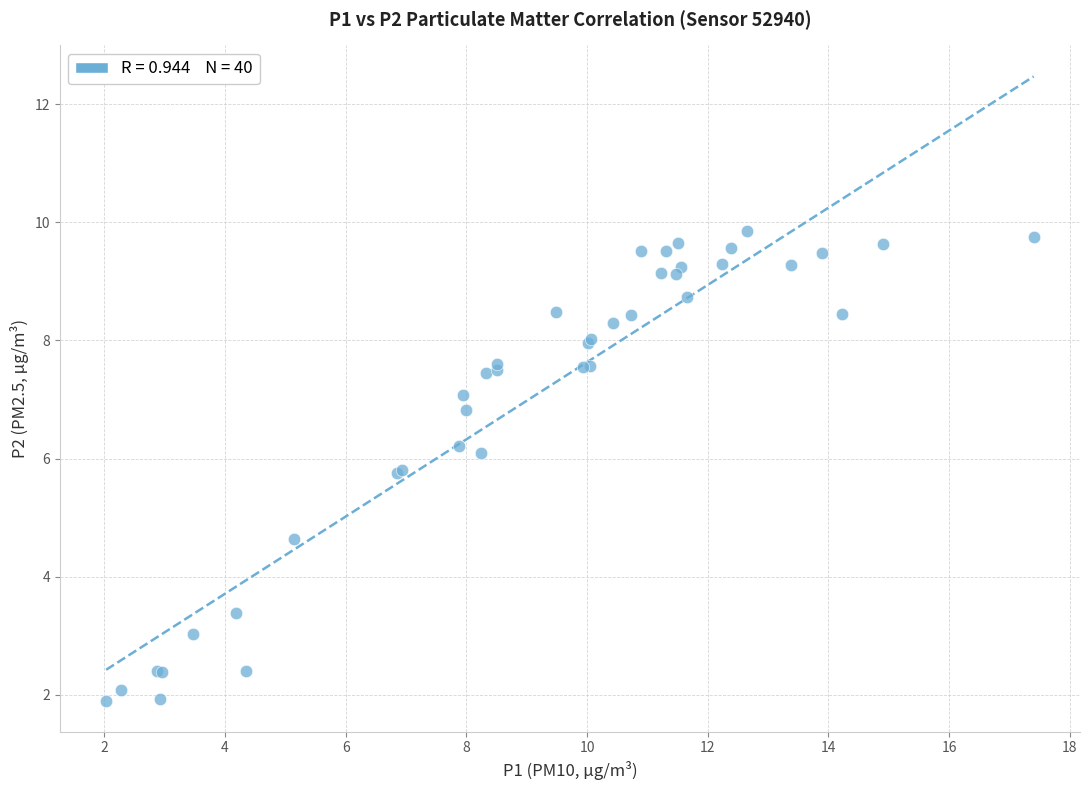

What Y value in the scatter plot is closest to 5?

4.6